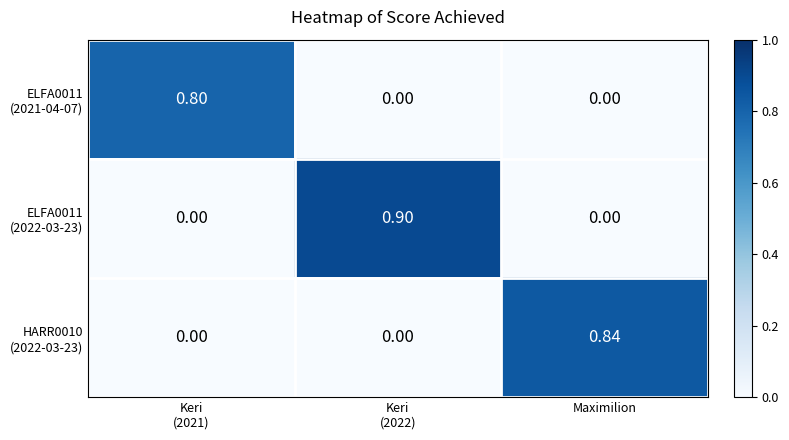

At which category is the sum across all series the highest?

Keri
(2022)